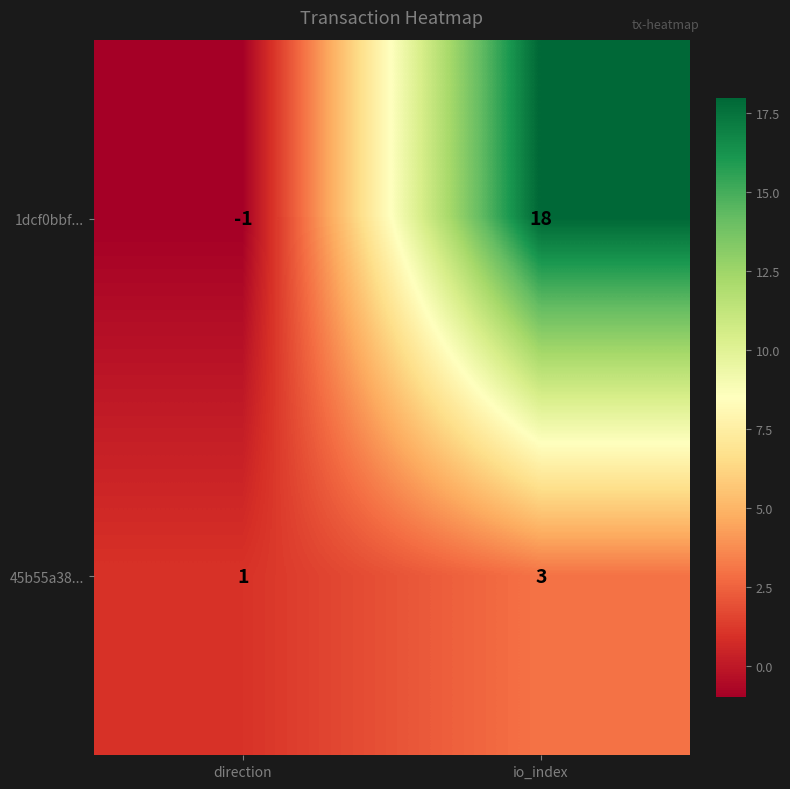

What is the greatest value displayed?

18